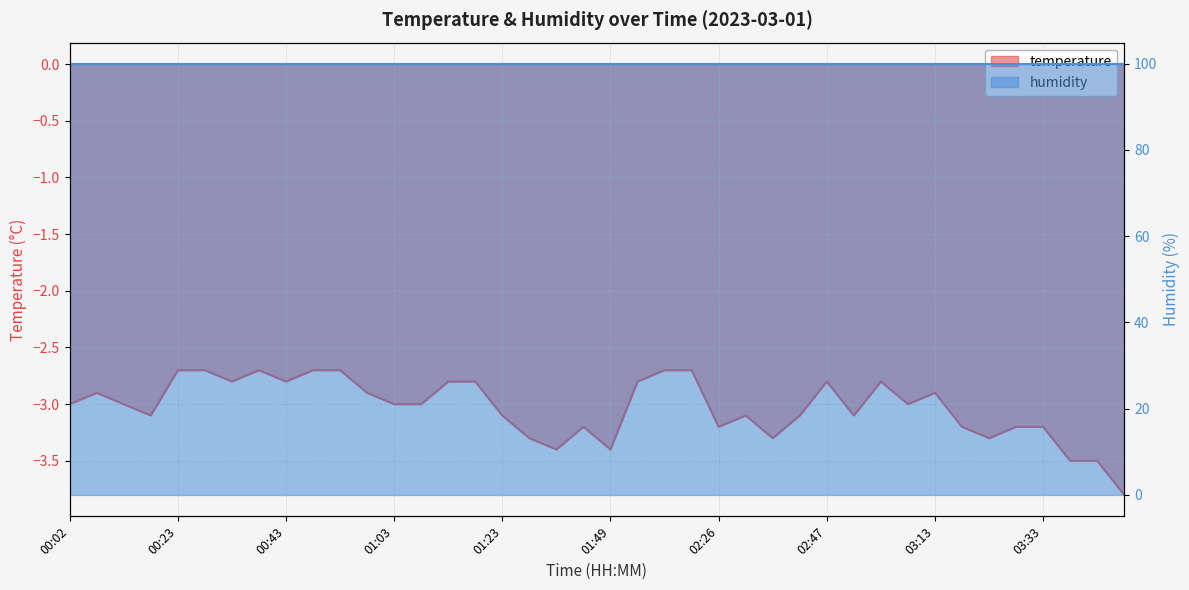

List the labels in order of value, largest first.

00:23, 00:28, 00:38, 00:48, 00:53, 02:10, 02:15, 00:33, 00:43, 01:13, 01:18, 02:00, 02:47, 03:02, 00:08, 00:58, 03:13, 00:02, 00:13, 01:03, 01:08, 03:08, 00:18, 01:23, 02:31, 02:41, 02:57, 01:38, 02:26, 03:18, 03:28, 03:33, 01:28, 02:36, 03:23, 01:33, 01:49, 03:38, 03:43, 03:48